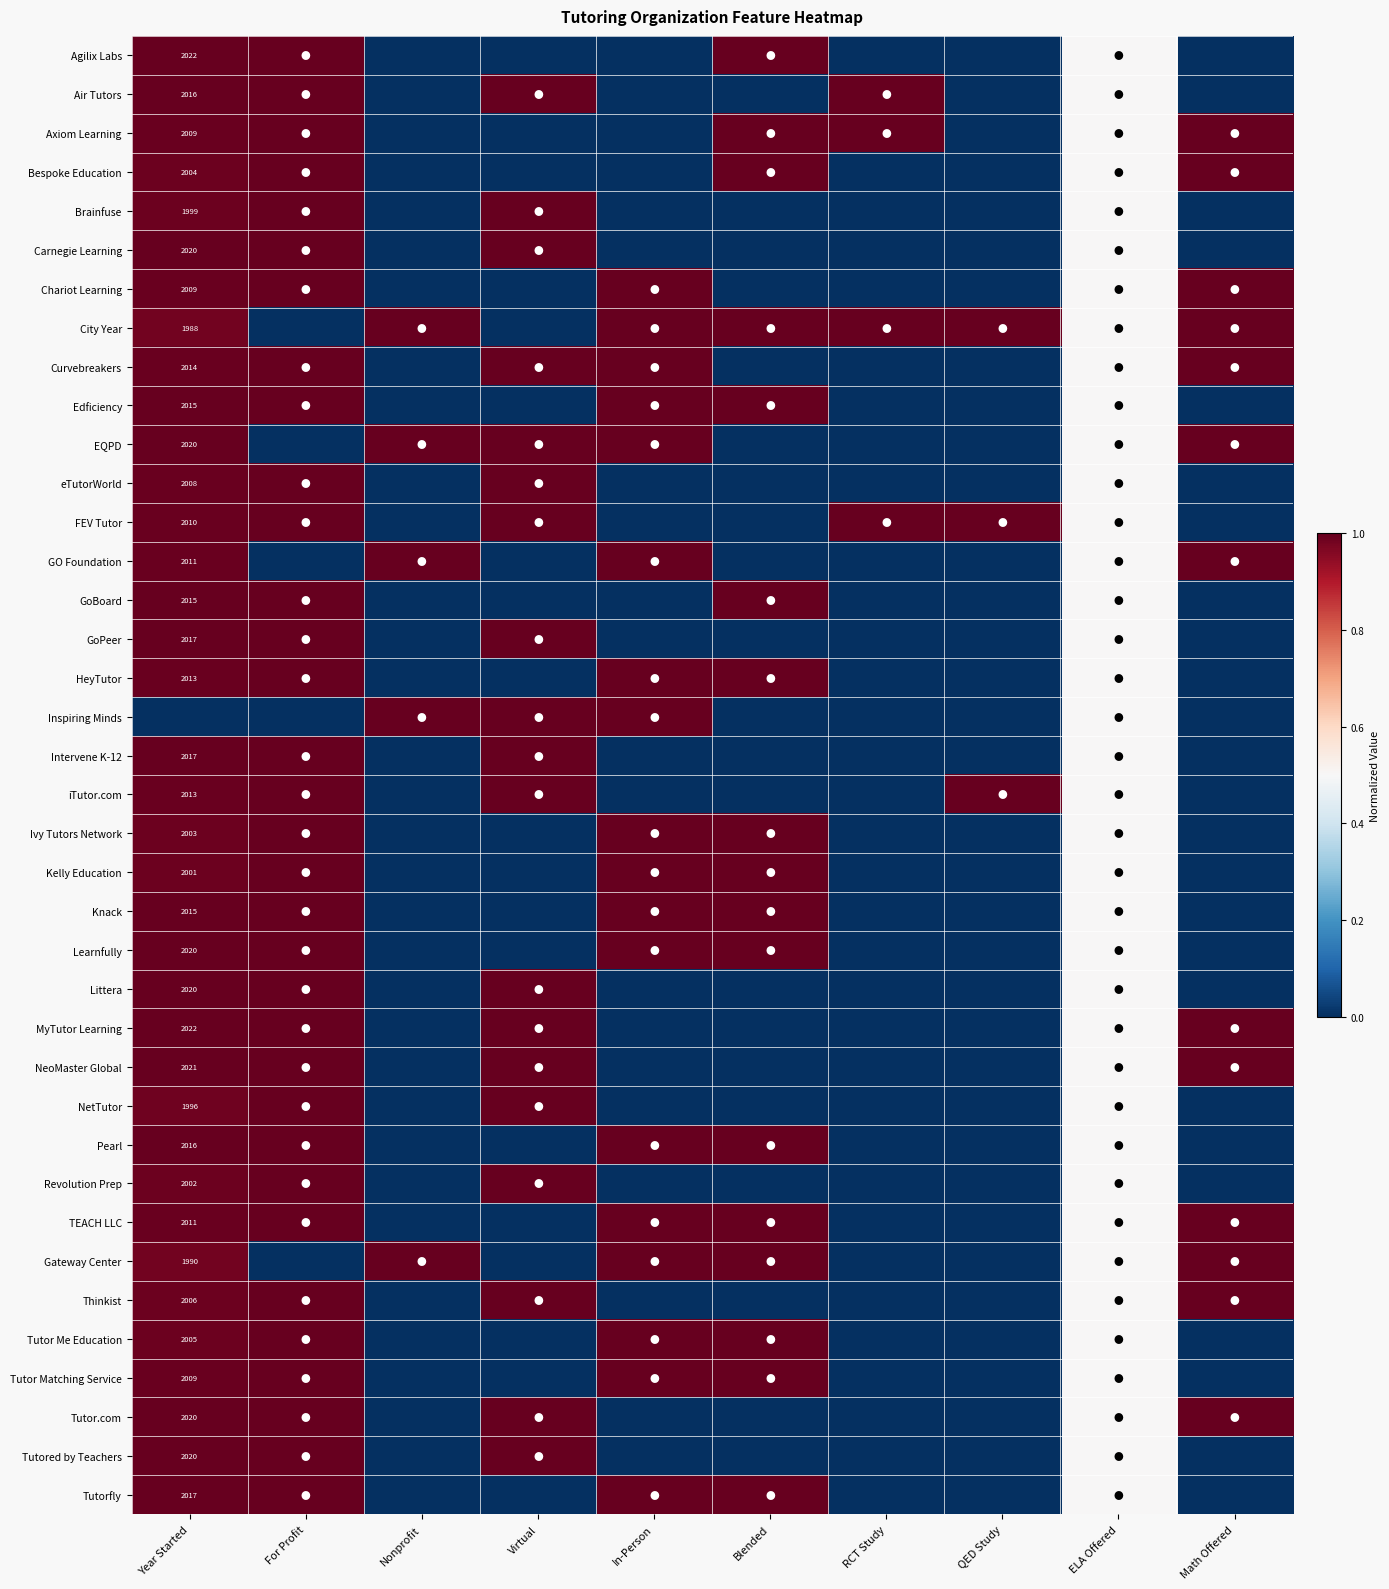

The Intervene K-12 series shows 2017.0 at Year Started. True or false?

True